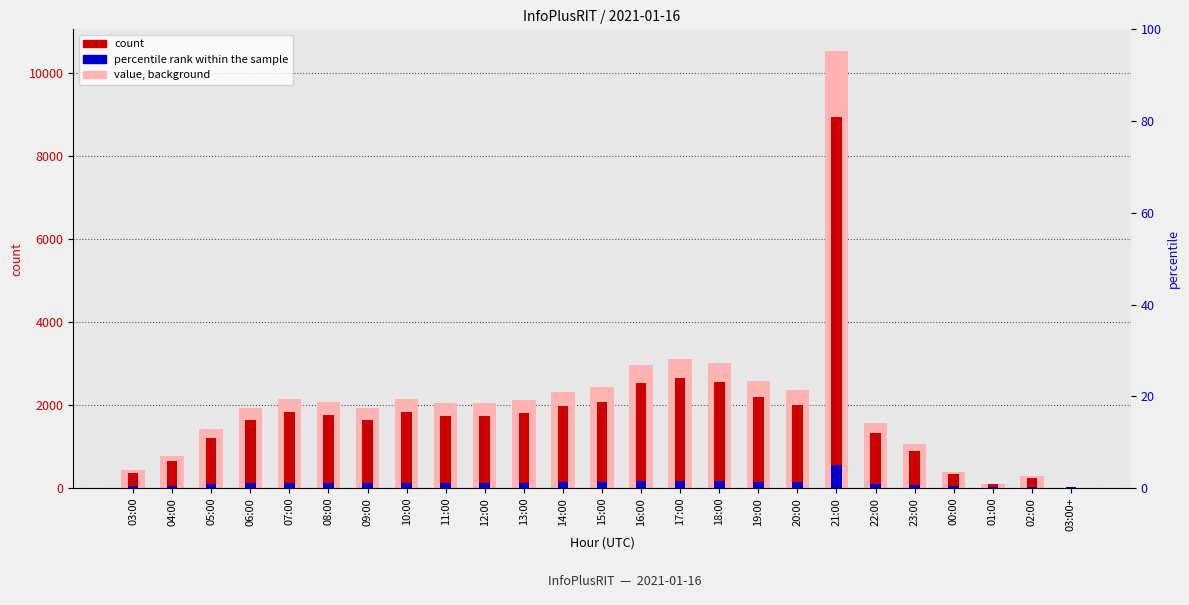

At how many categories does at least one series exceed 5505?

1